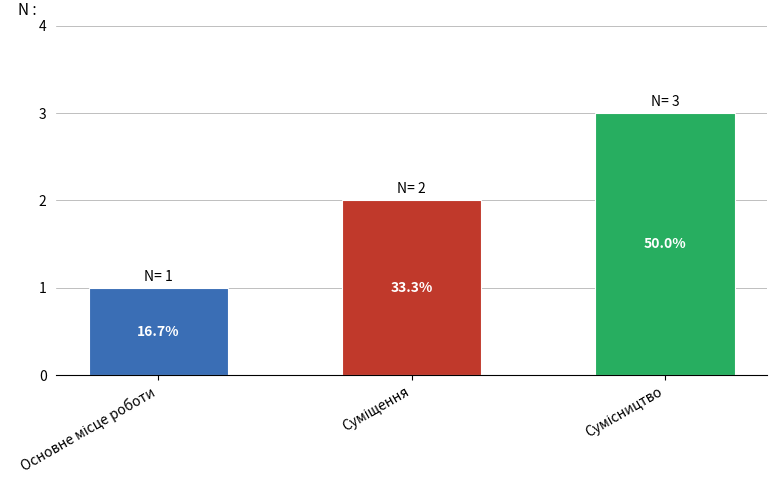

Reading left to right, transcribe all the data shown in this chart.

1	2	3